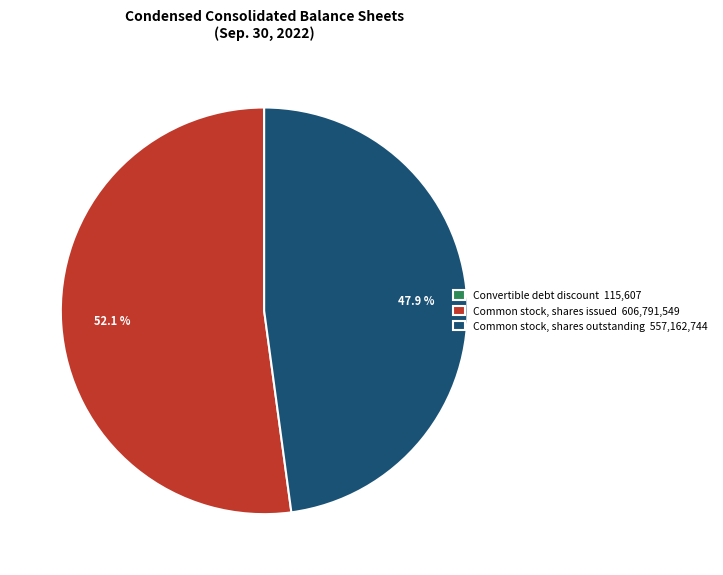

Is the sum of Common stock, shares outstanding 557,162,744 and Common stock, shares issued 606,791,549 greater than half?

Yes